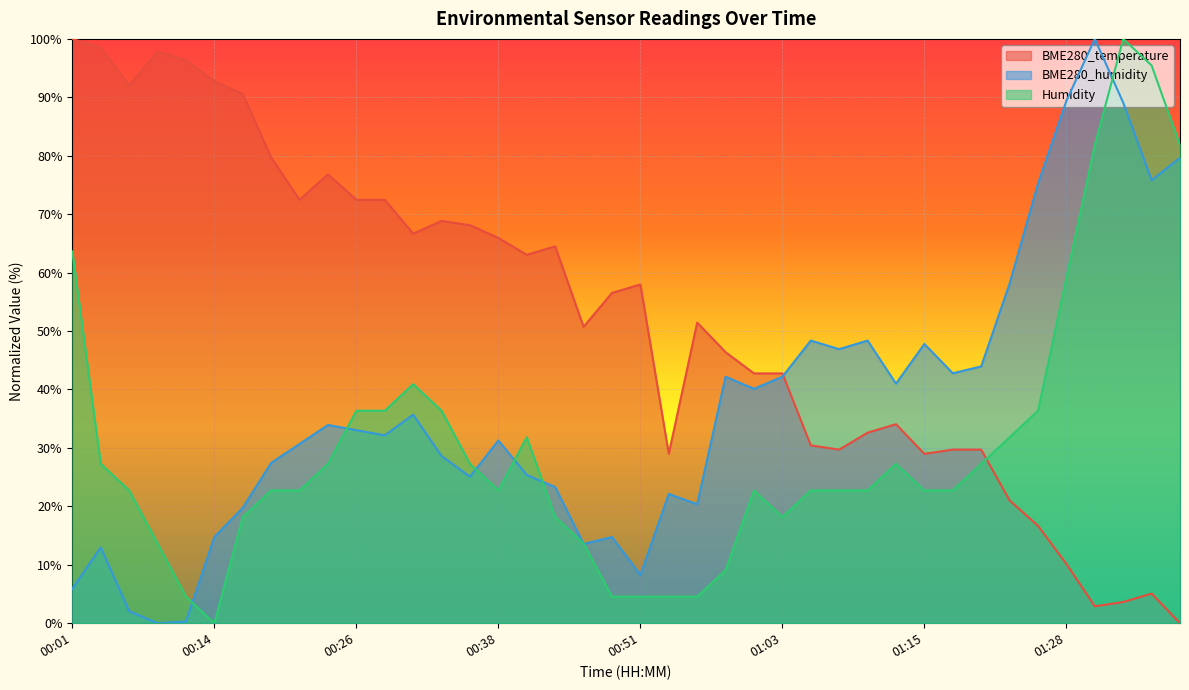

Rank the series by their maximum value, from lowest to highest.

BME280_temperature, BME280_humidity, Humidity